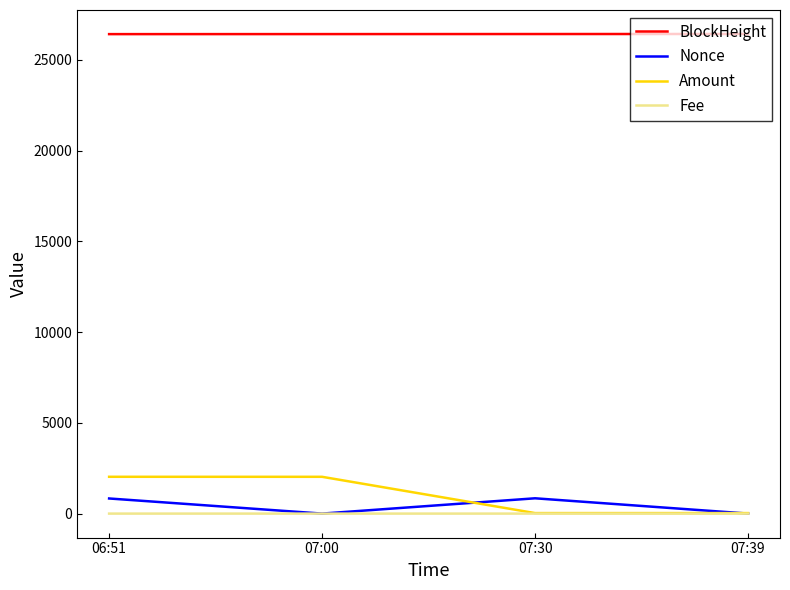

True or false: BlockHeight and Amount intersect in this chart.

False